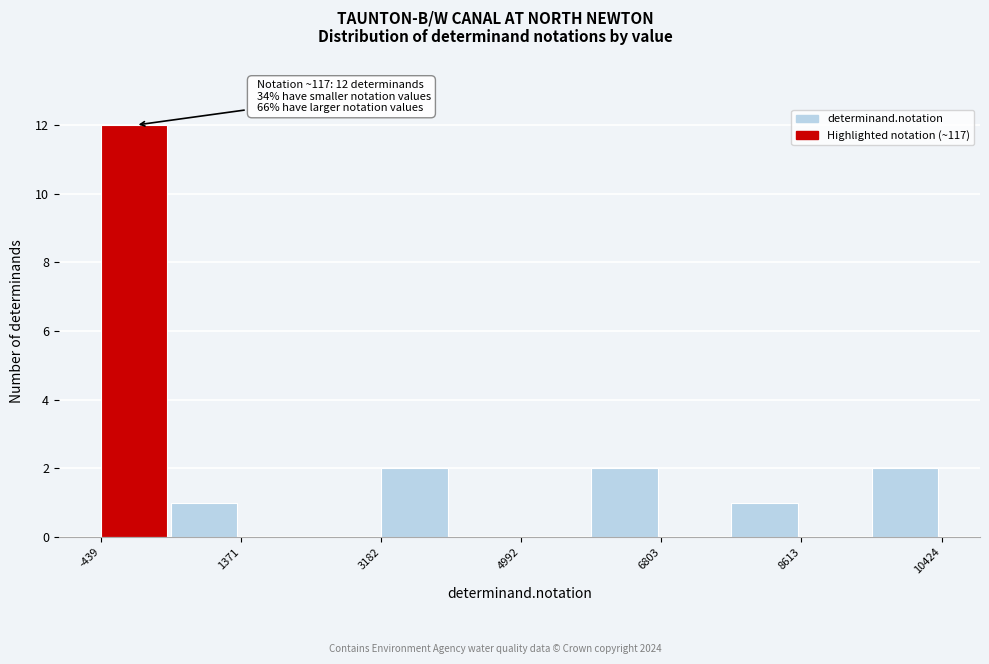

Which range on the x-axis has the tallest bar?

-400 to 400